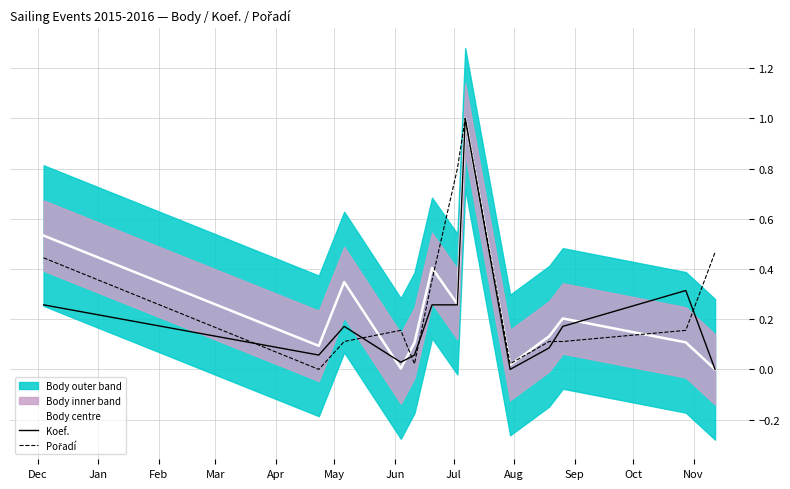

What is the highest value of the Koef. series?

1.0